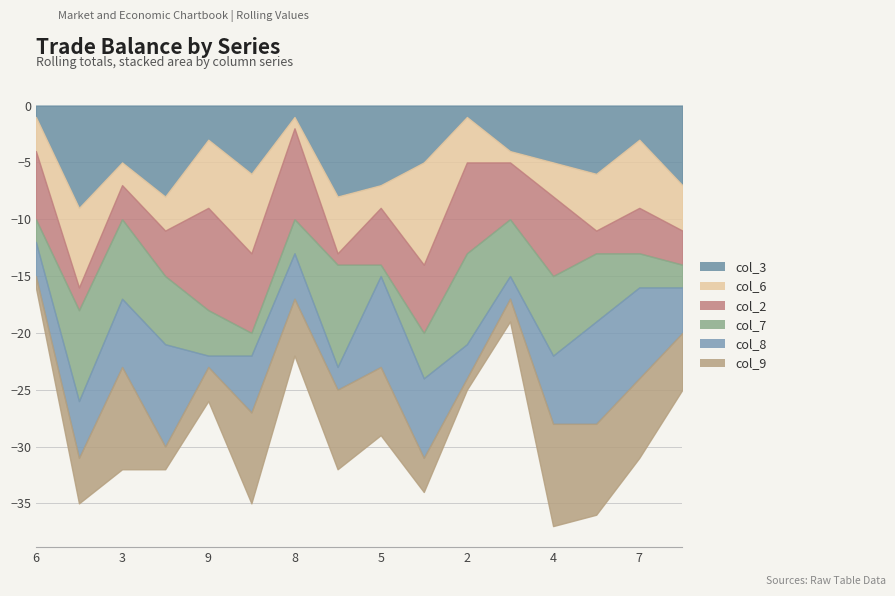

How many series are shown in this chart?

6